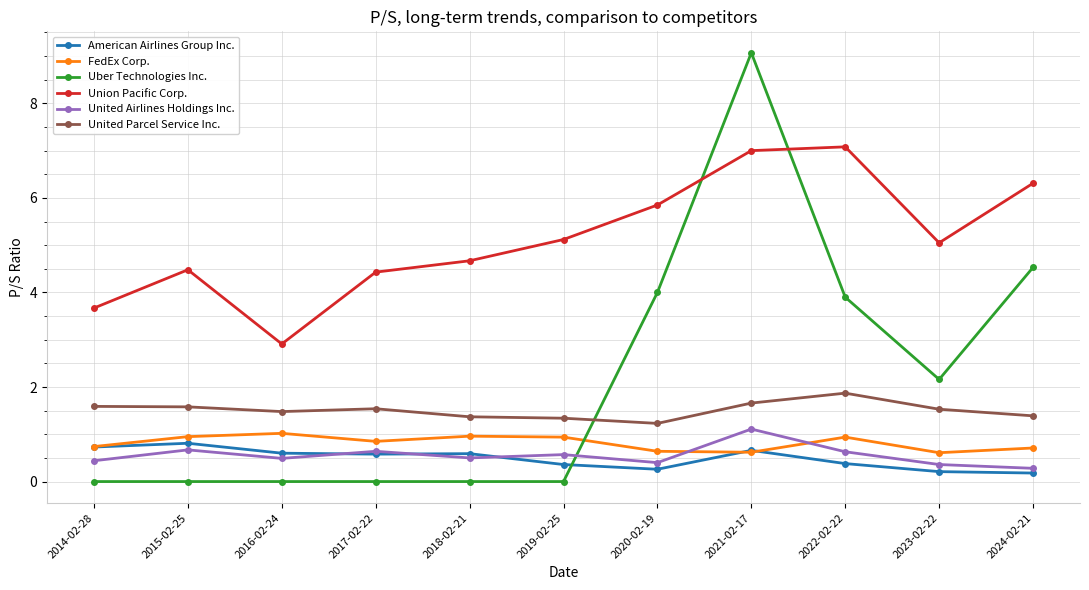

What is the sum of all FedEx Corp. values?

9.0